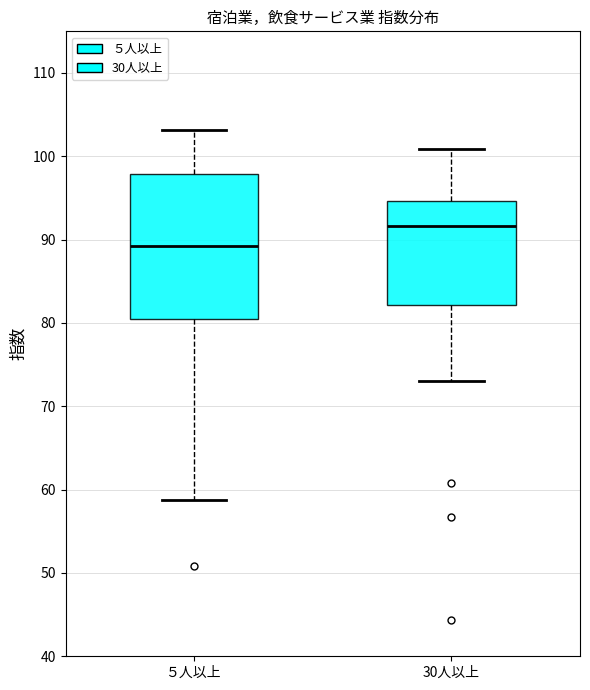

Which box has the highest median line?

30人以上